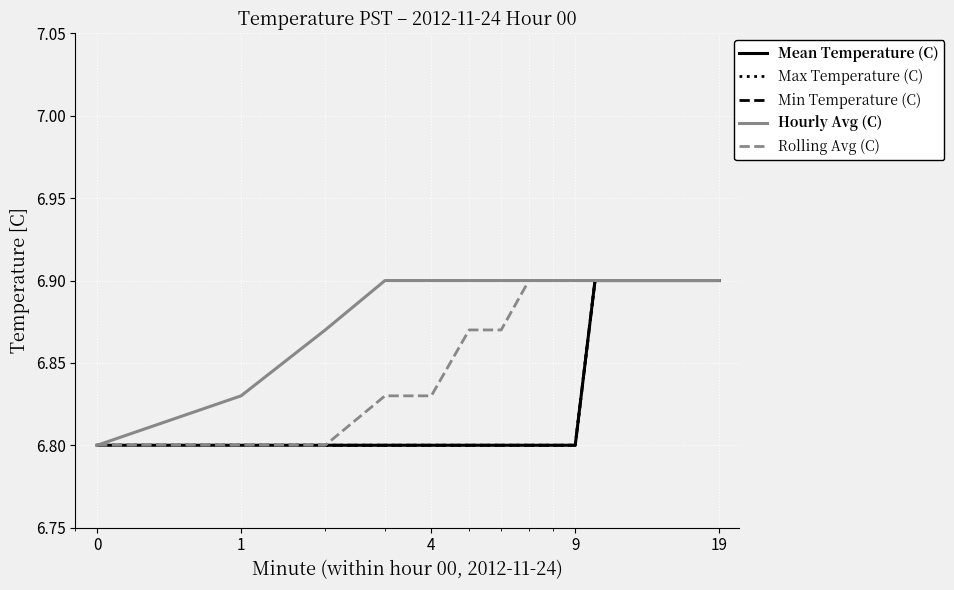

What is the minimum value for Rolling Avg (C)?

6.8